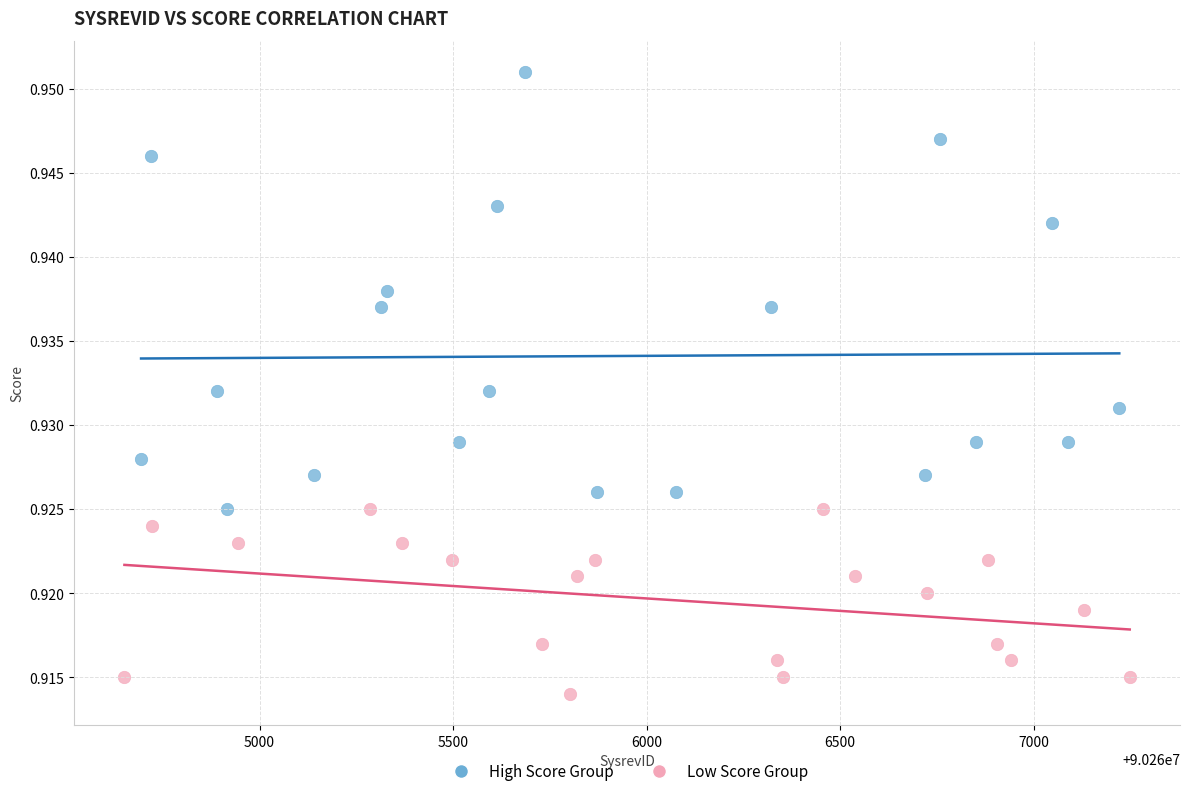

Which series reaches the minimum Y coordinate?

Low Score Group